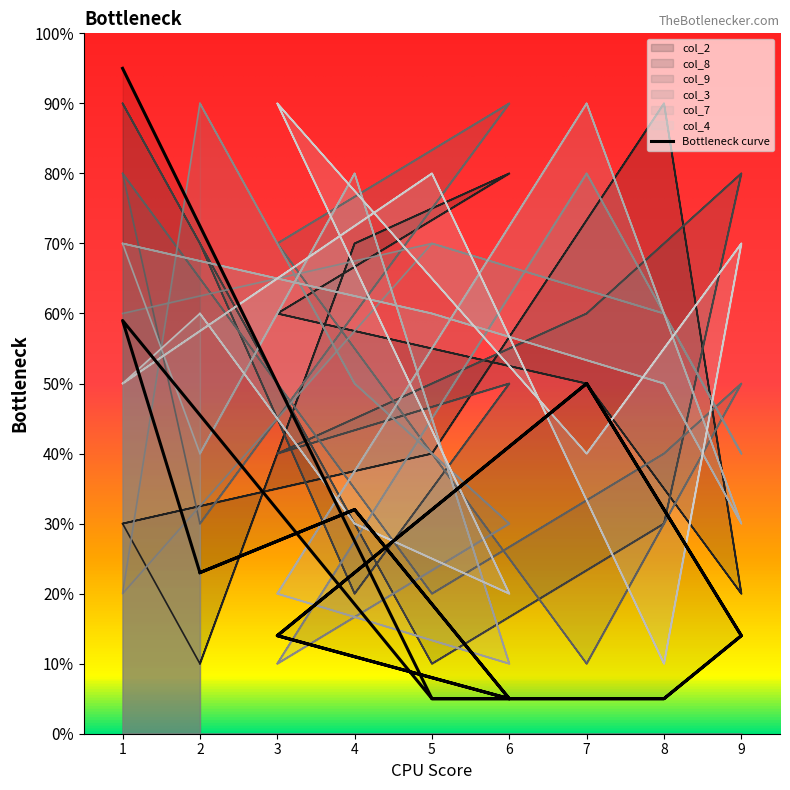

Does the chart have visible grid lines?

No